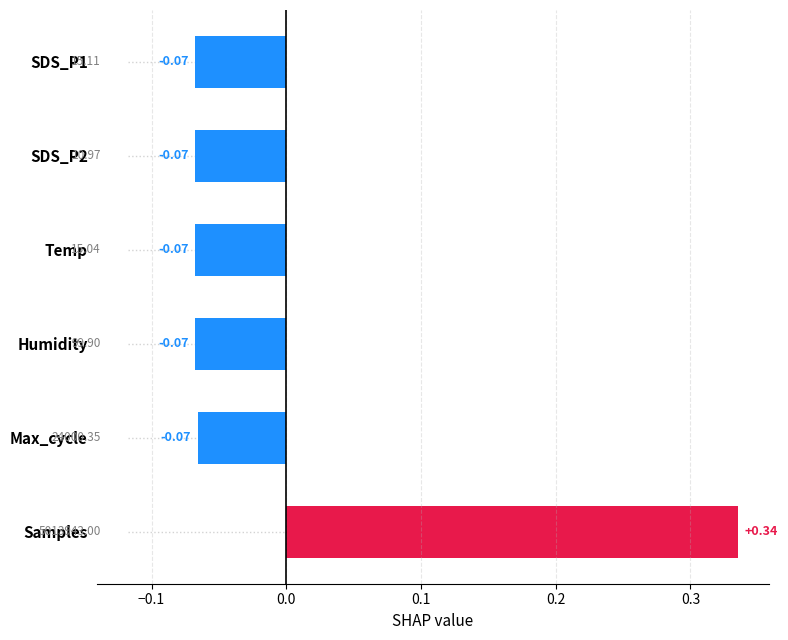

Count the values in the range 0 to 1.

1